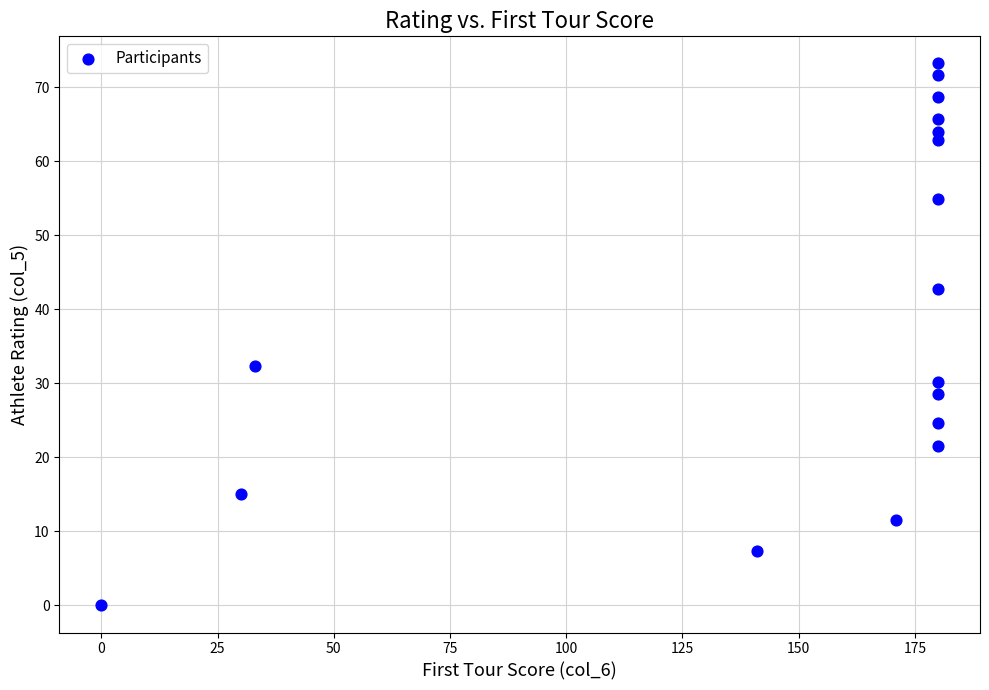

What Y value in the scatter plot is closest to 36?

32.3